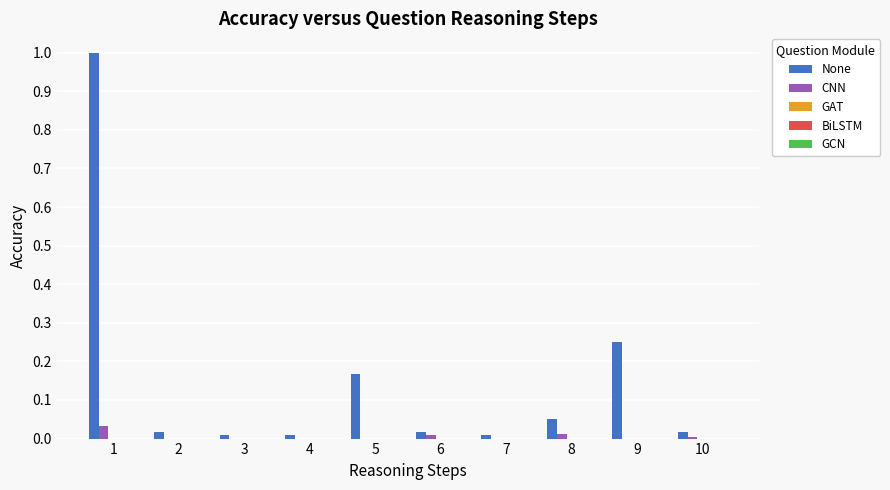

How many distinct data groups are displayed?

2